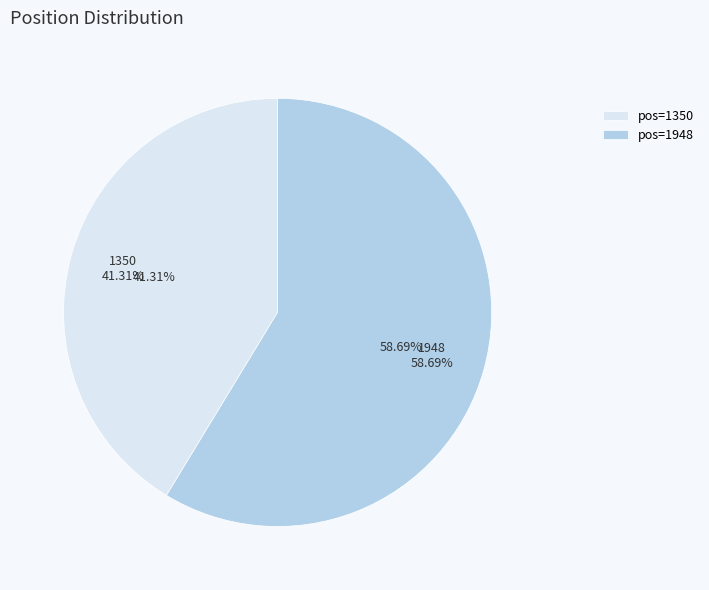

The 1350 slice represents 41% of the pie. True or false?

True